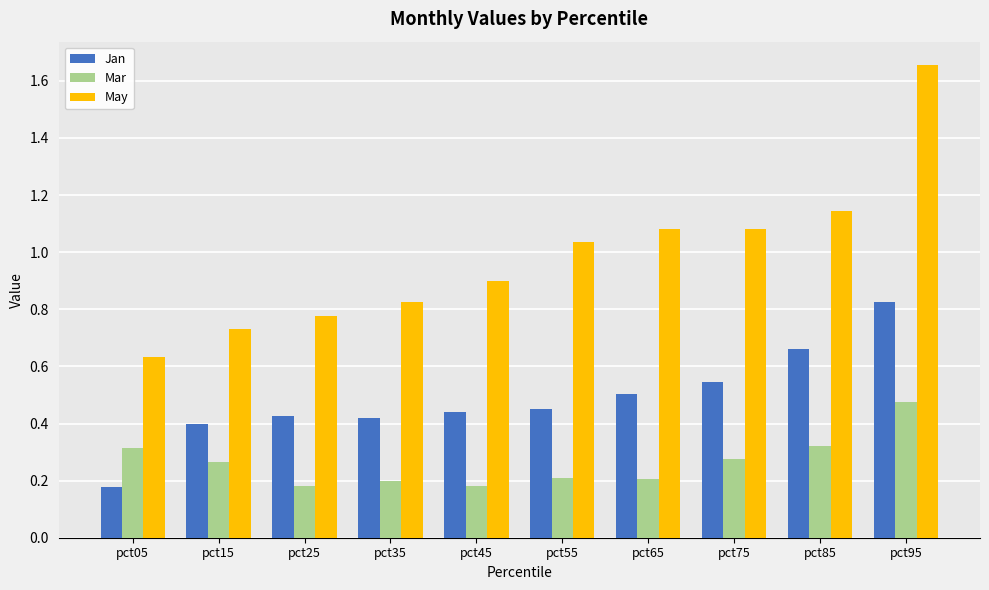

What are all the series names shown in the legend?

Jan, Mar, May